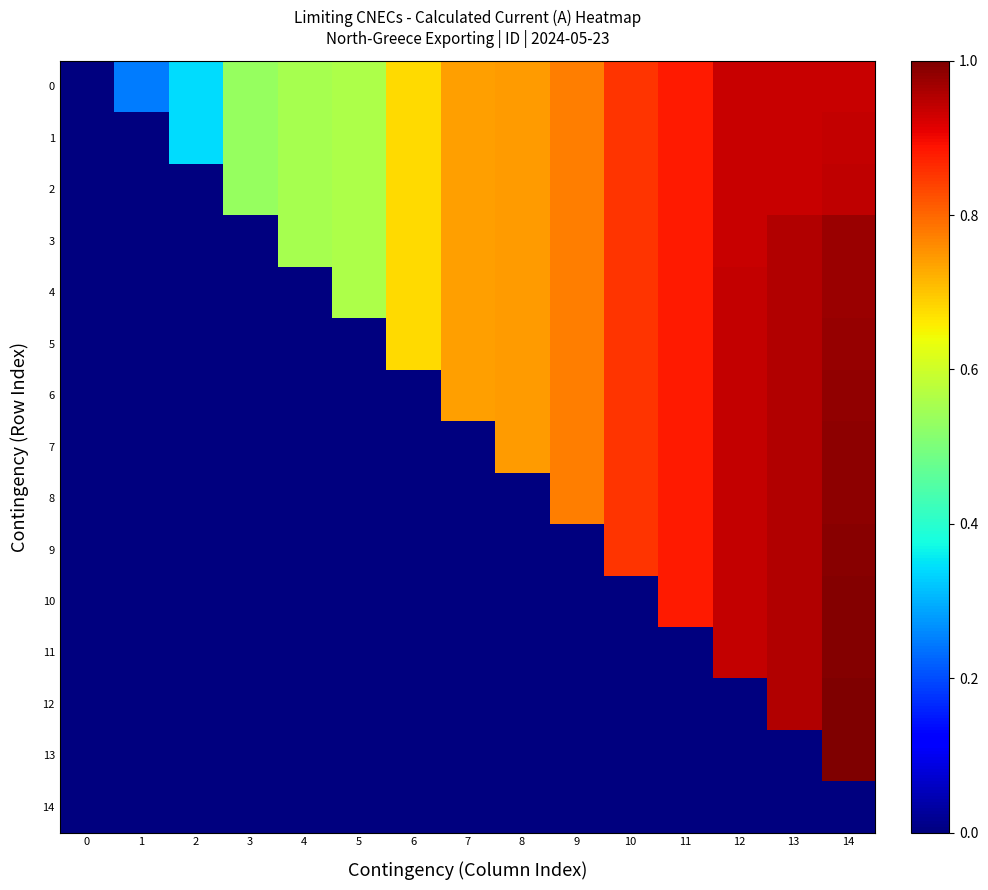

What is the total value across all series at 13?

12.4